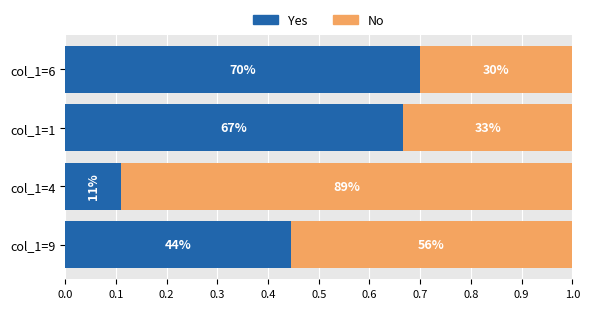

Count the Yes values in the range 0 to 1.

4